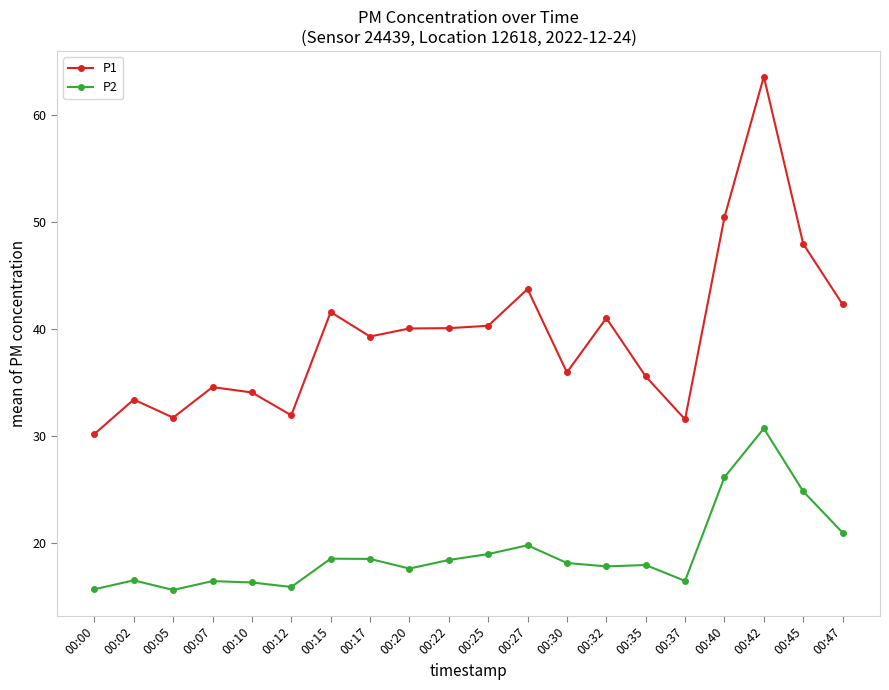

Where does the P2 series first go above 18?

00:15